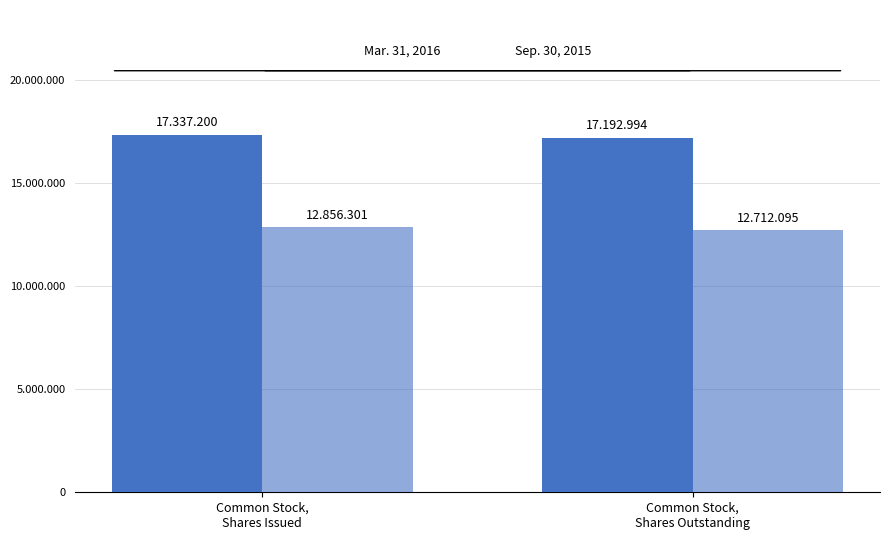

What is the label of the 2nd bar from the left?

Common Stock,
Shares Outstanding